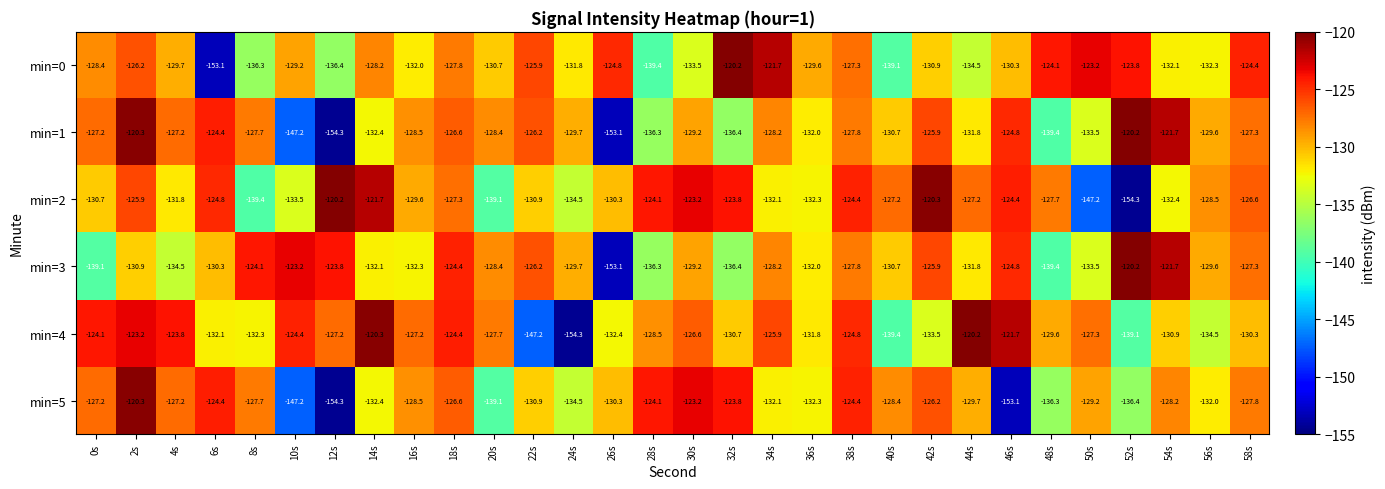

What is the sum of all min=2 values?

-3895.4